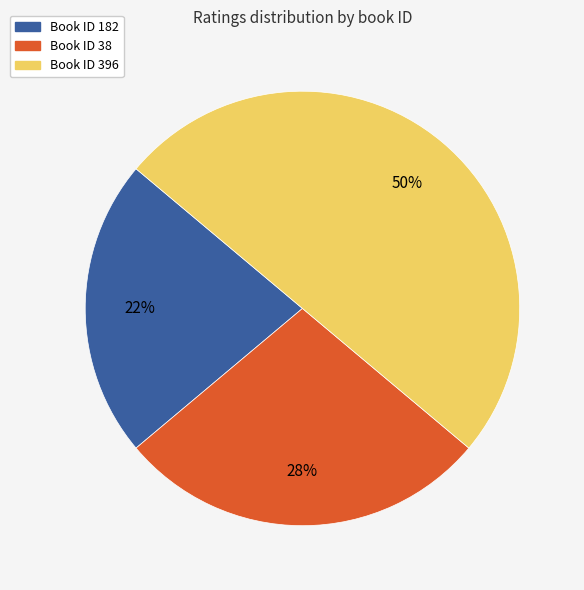

To the nearest percent, what is the difference between the largest and smallest slice percentages?

28%